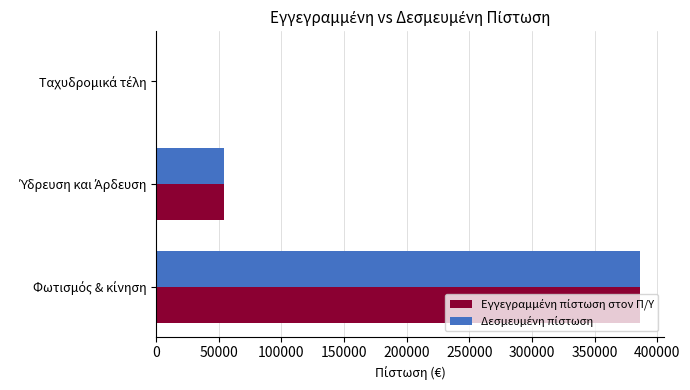

How many Δεσμευμένη πίστωση values are between 500 and 386000?

3